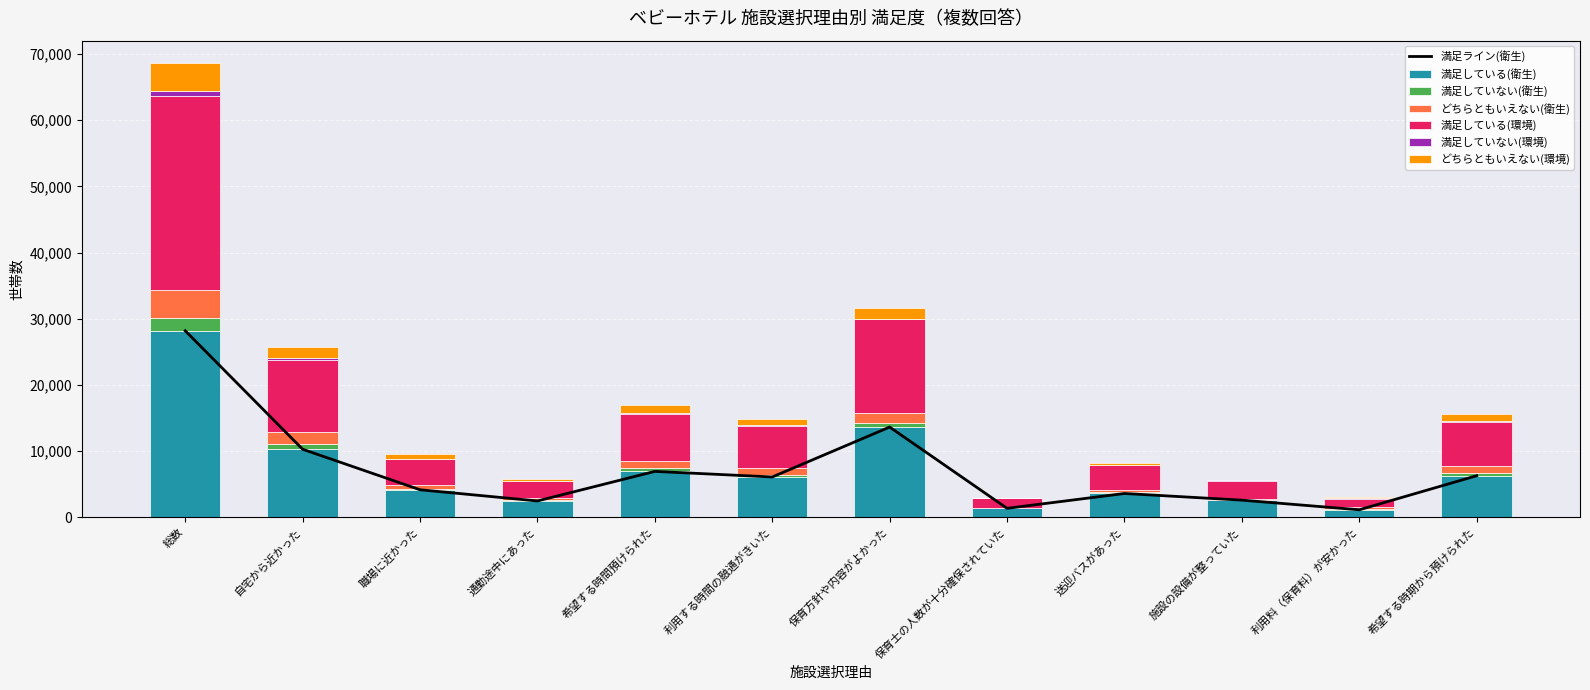

True or false: 満足している(衛生) has a value of 5547 at 保育方針や内容がよかった.

False